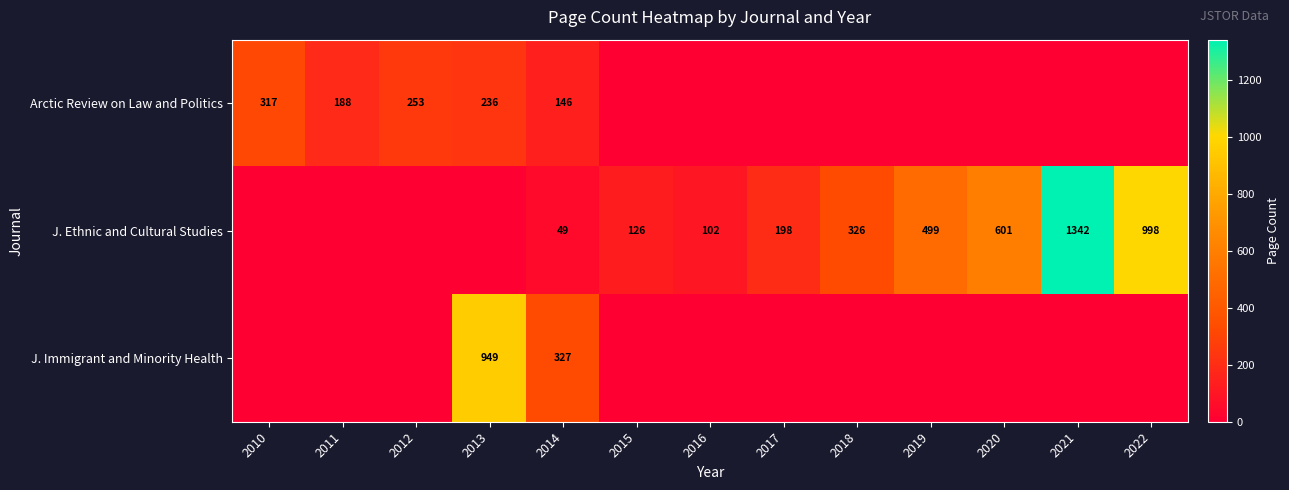

Count the number of data series in this chart.

3